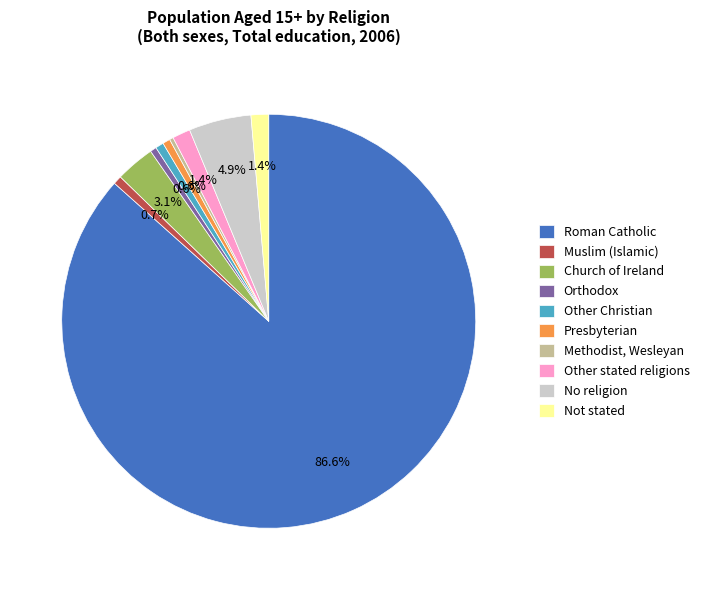

What percentage do No religion and Other stated religions together represent?

6.3%